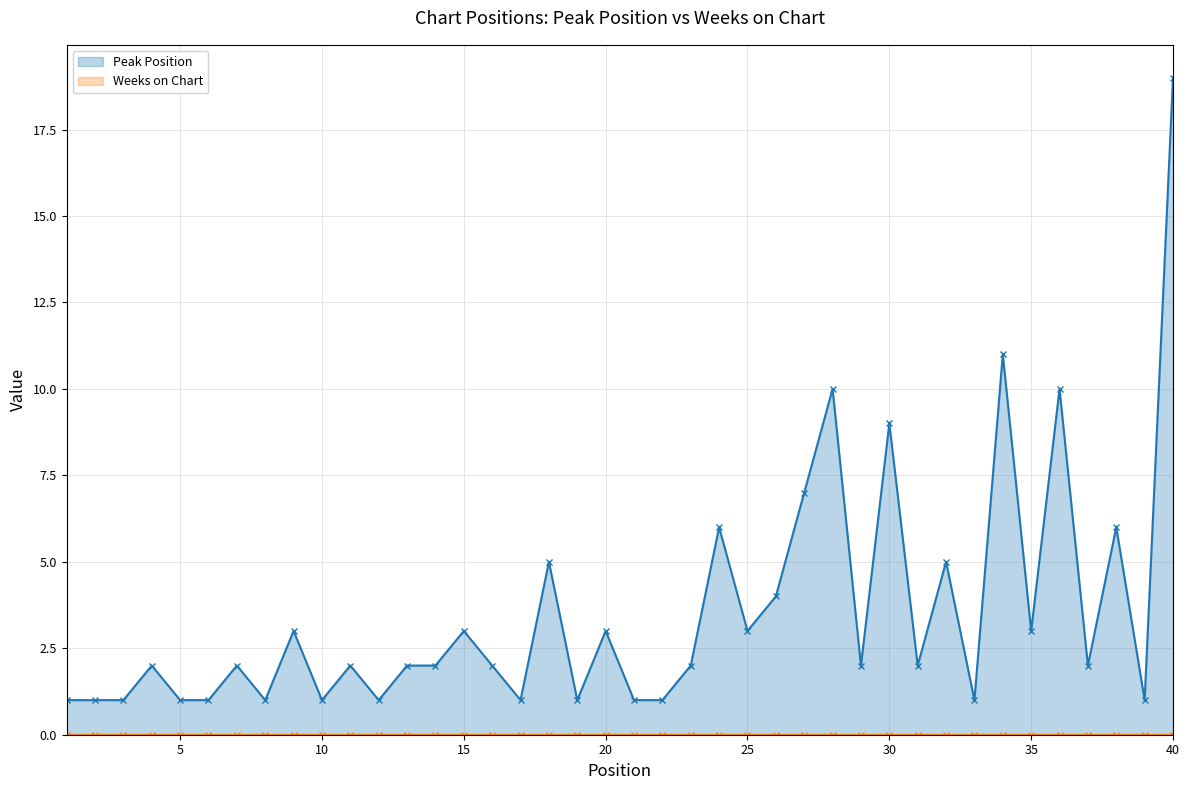

What are all the series names shown in the legend?

Peak Position (line), Weeks on Chart (line)